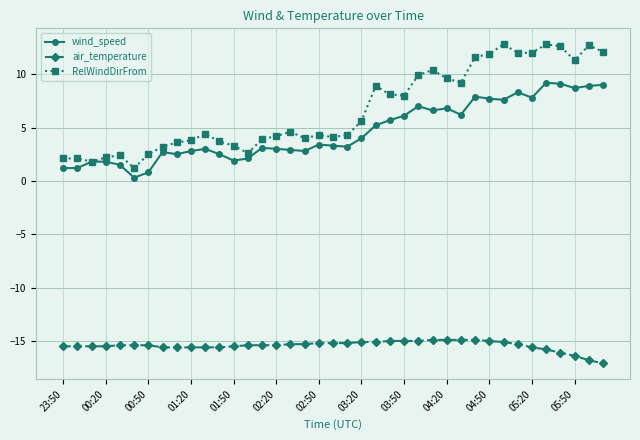

Which series has the largest range (max minus min)?

RelWindDirFrom